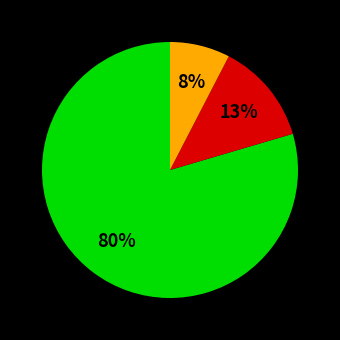

Is there any slice that represents more than half of the pie?

Yes